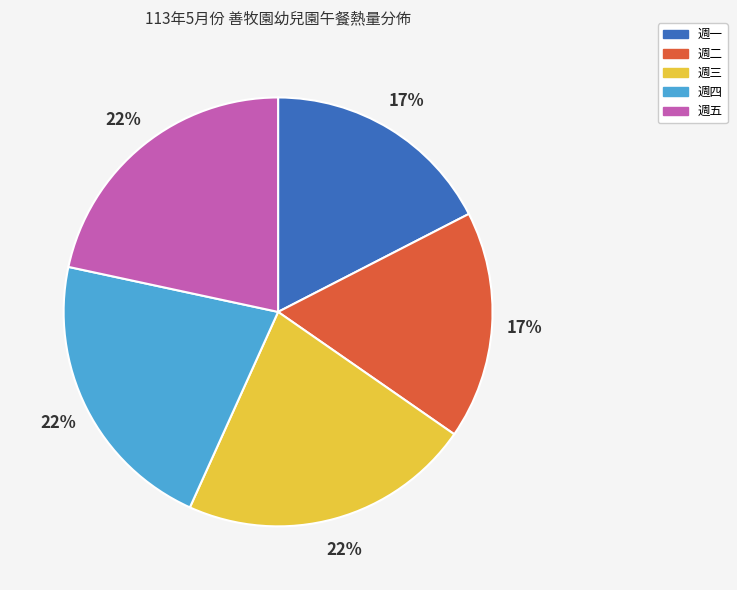

Is there any slice that represents more than half of the pie?

No